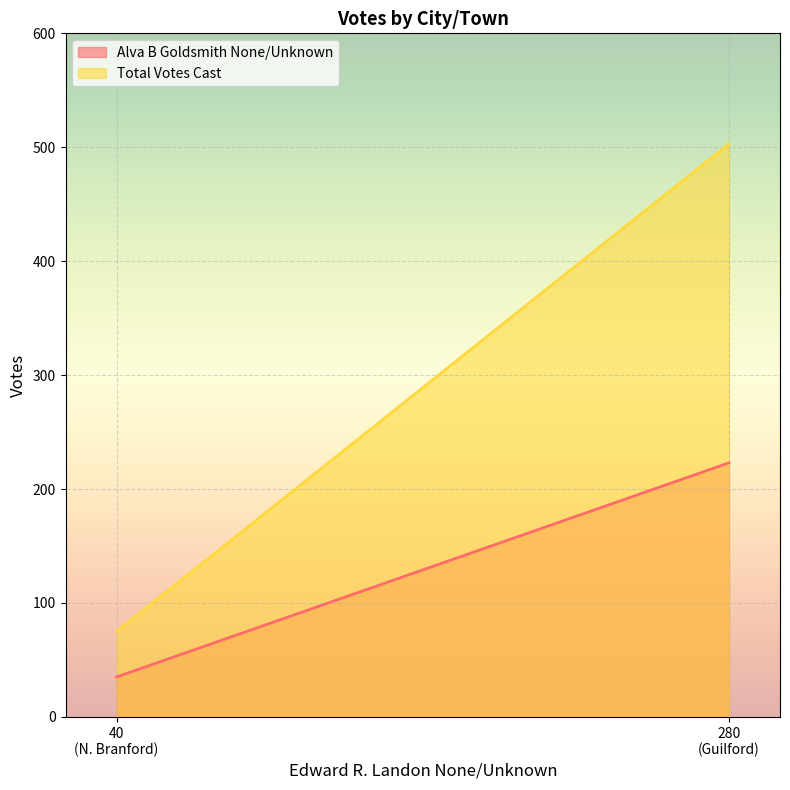

Which series changed the most between Guilford and N. Branford?

Total Votes Cast